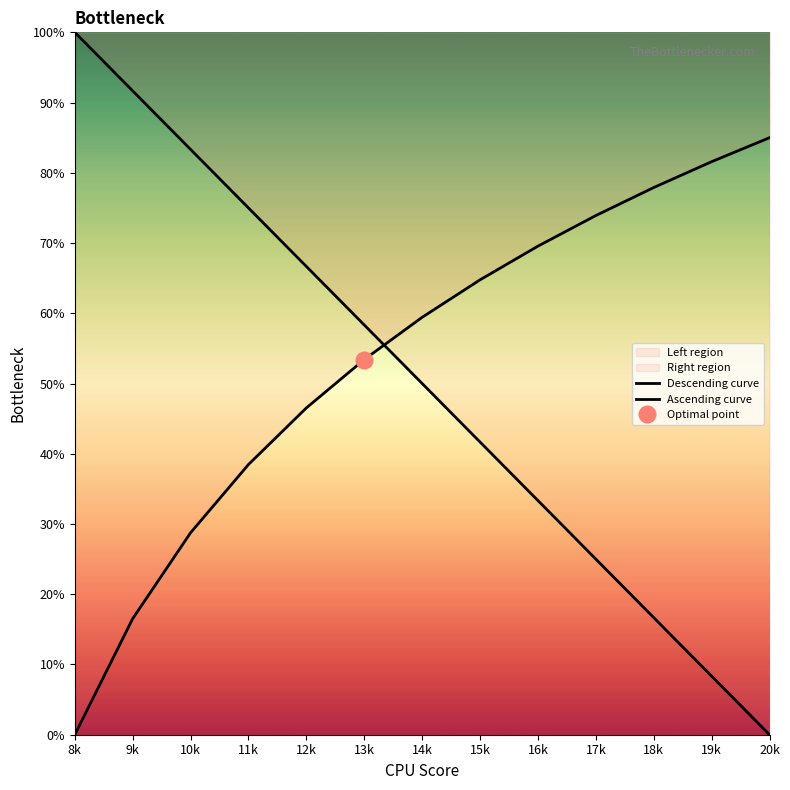

The Ascending curve series shows 23.7 at 18k. True or false?

False